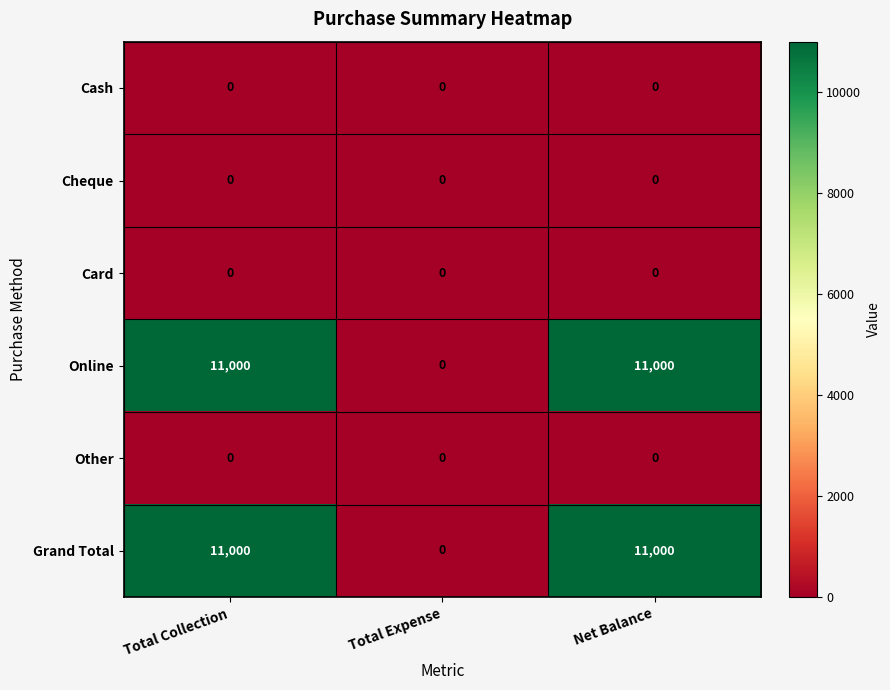

What is the difference between the maximum and minimum values in the Grand Total series?

11000